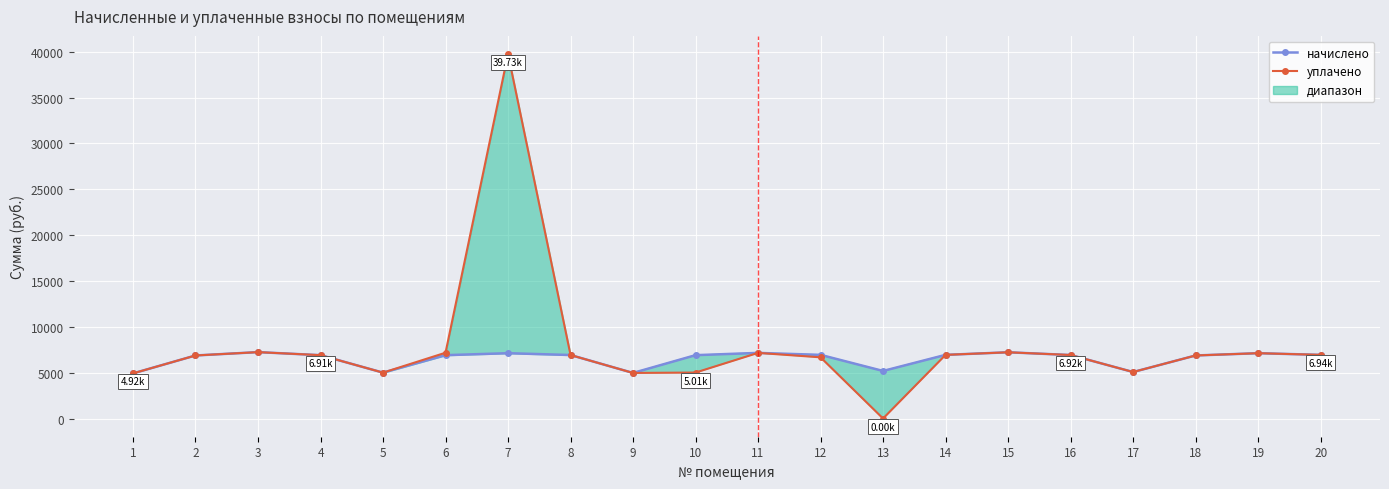

How many lines are shown in the chart?

2